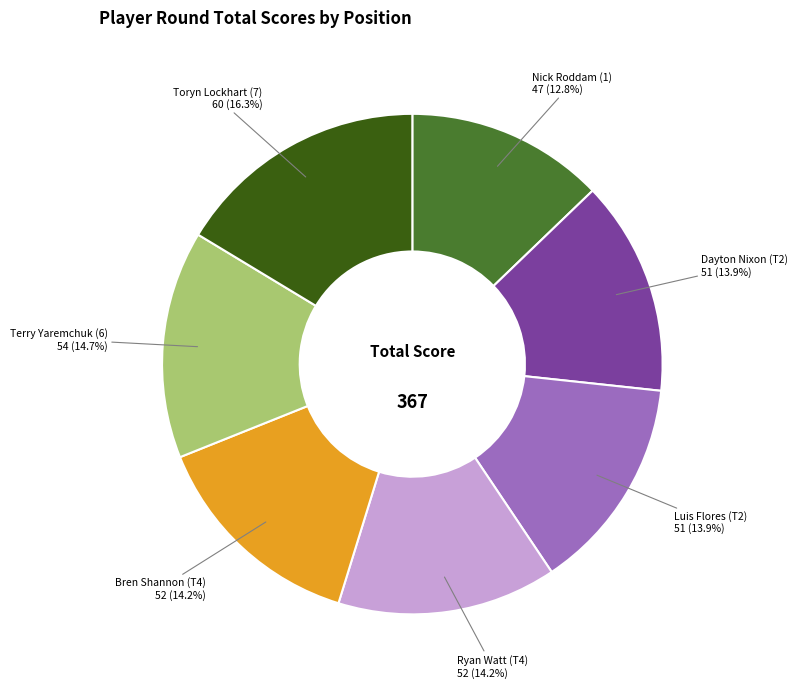

To the nearest percent, what portion does Bren Shannon (T4) represent?

14%